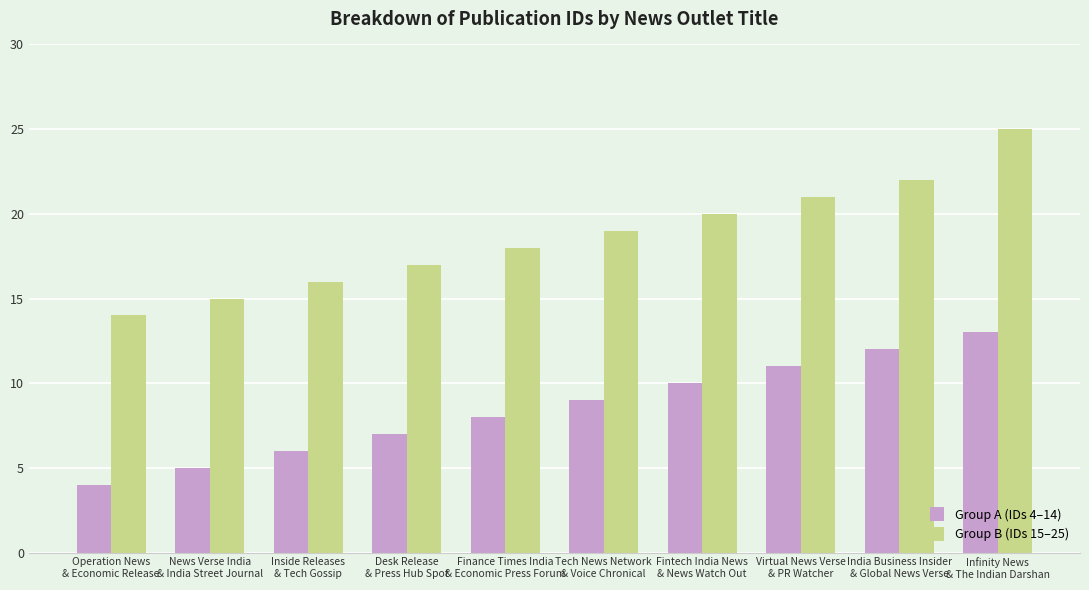

What is the total value across all series at Inside Releases
& Tech Gossip?

22